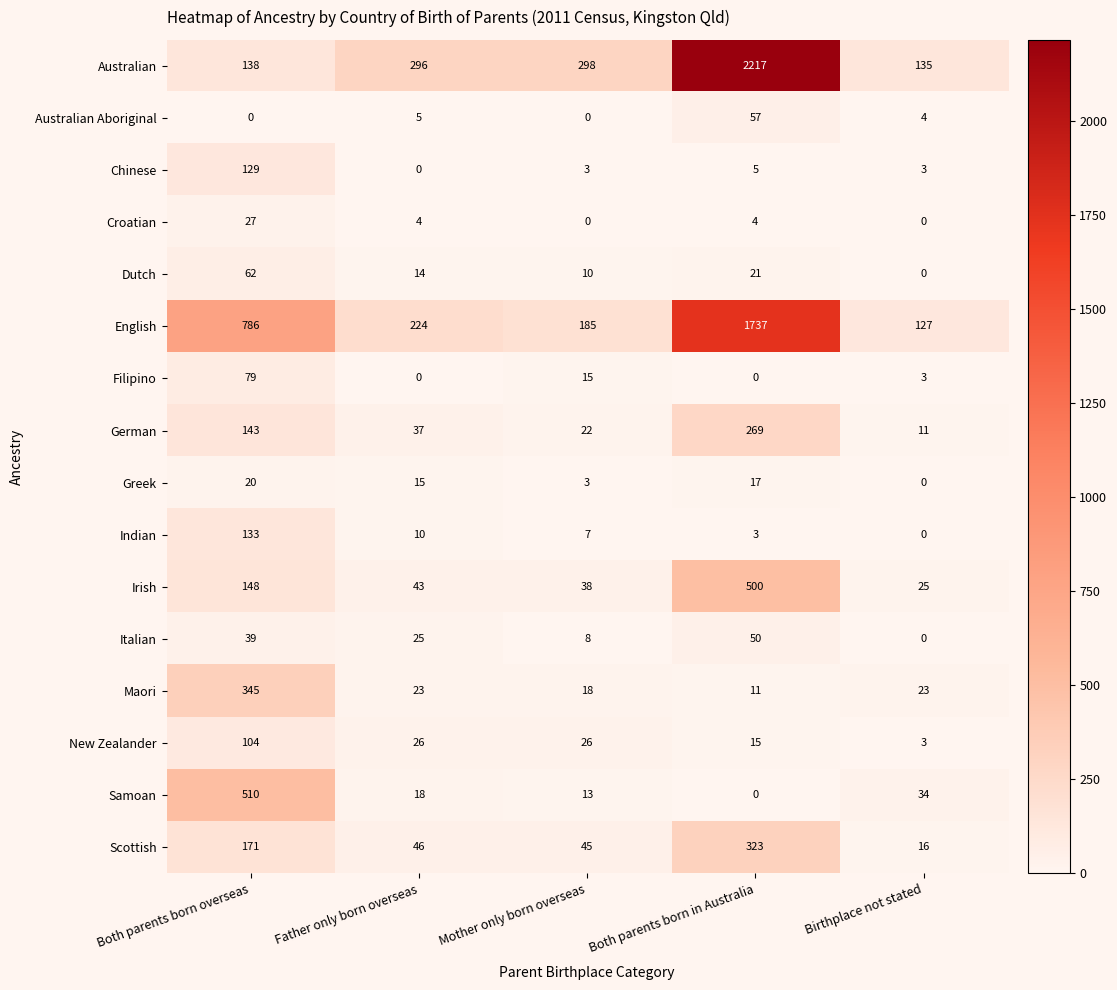

At how many categories does at least one series exceed 1111?

1